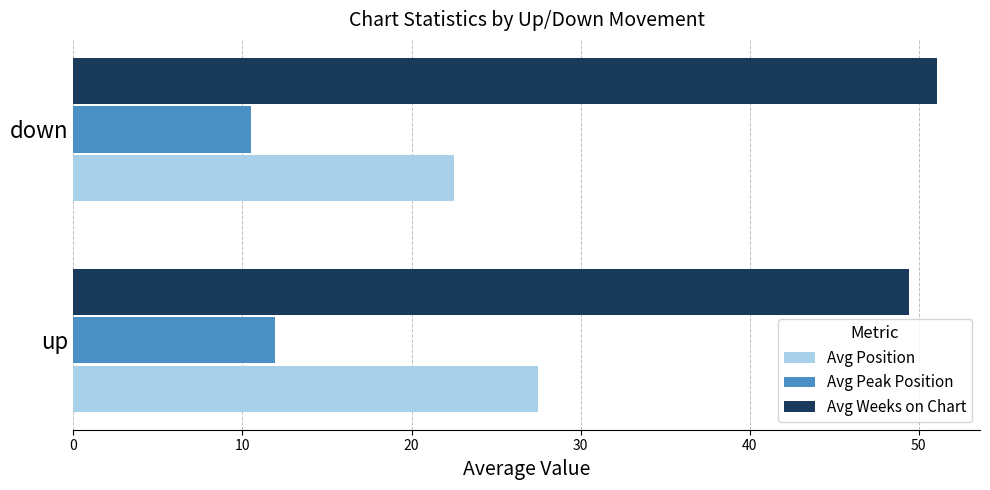

Which category has the highest value in the Avg Weeks on Chart series?

down